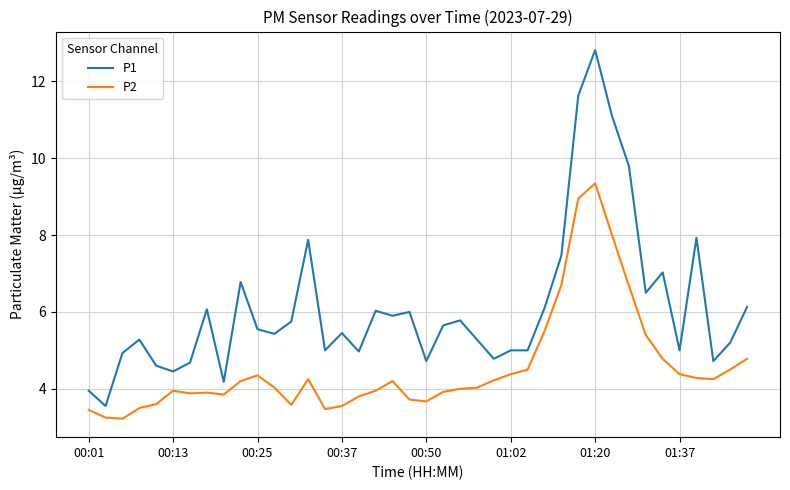

List the series in order of their peak value, lowest first.

P2, P1